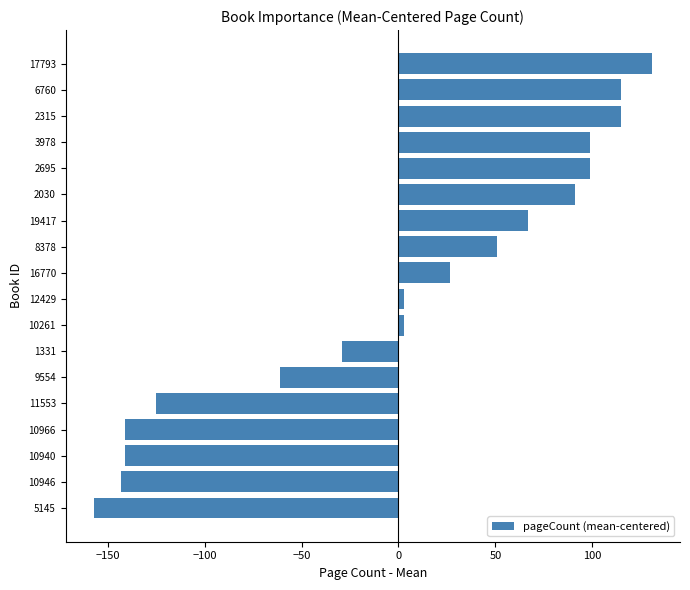

What is the sum of the values at 1331 and 2315?

85.6